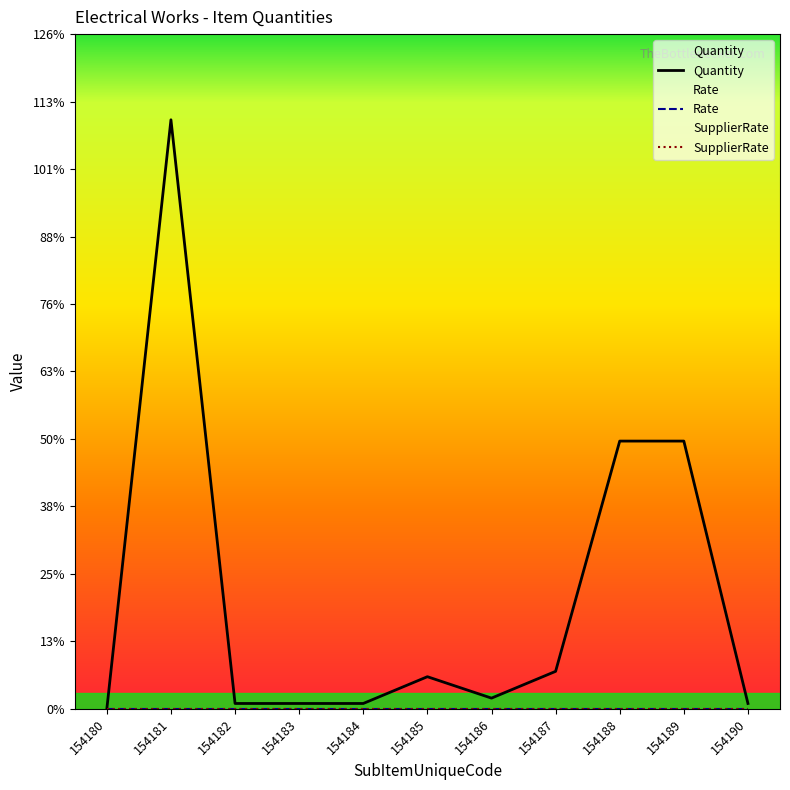

Does the chart display data point markers on the line(s)?

No